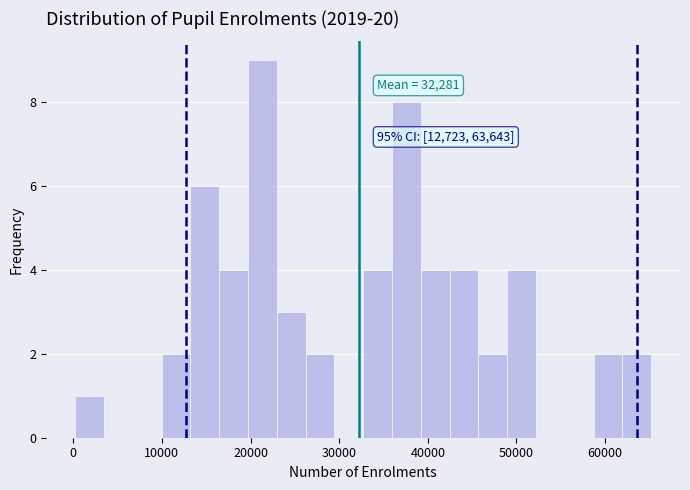

Read against the x-axis, roughly where is the centre of the tallest bar?

21000